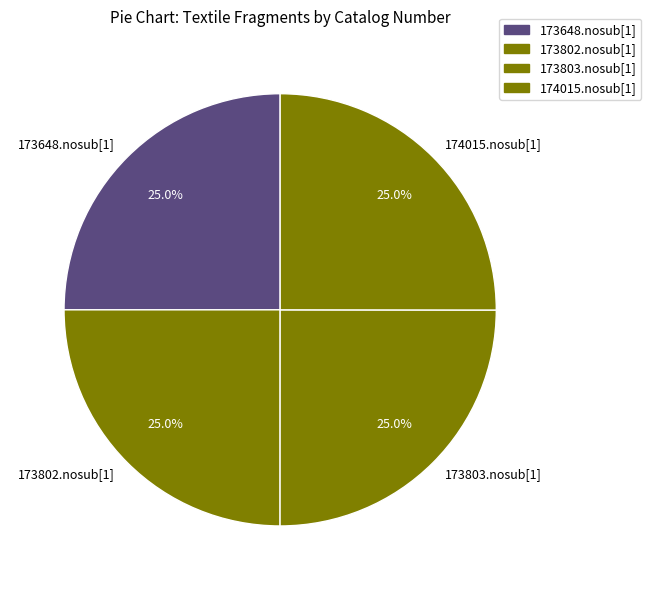

Combined, what portion of the pie is 173803.nosub[1] and 173802.nosub[1]?

50.0%